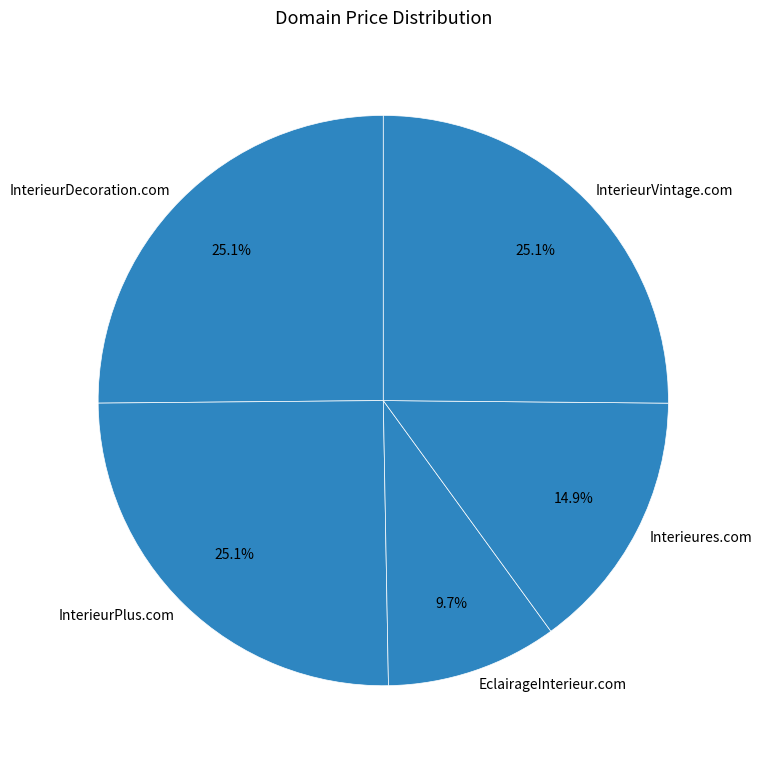

How much of the chart is everything except InterieurPlus.com?

74.9%